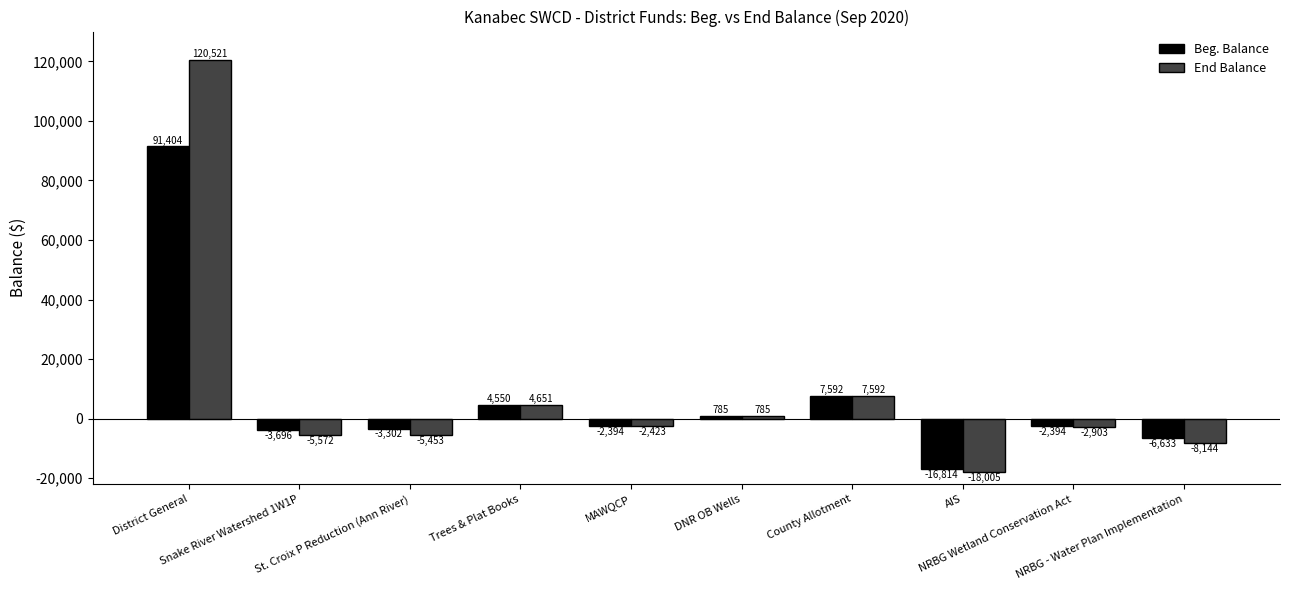

List the series in order of their peak value, lowest first.

Beg. Balance, End Balance